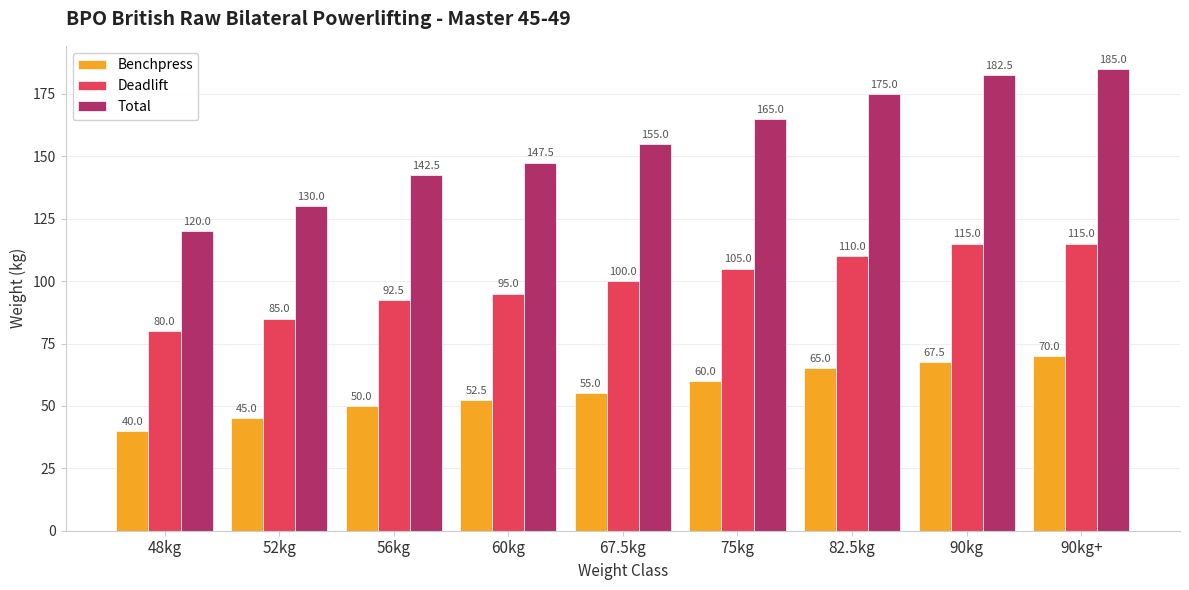

Which series has the largest total across all categories?

Total